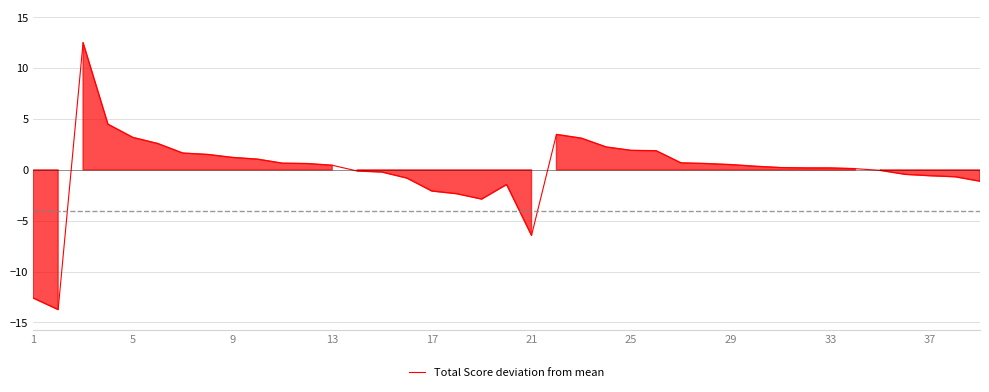

What is the maximum value shown in the chart?

12.5